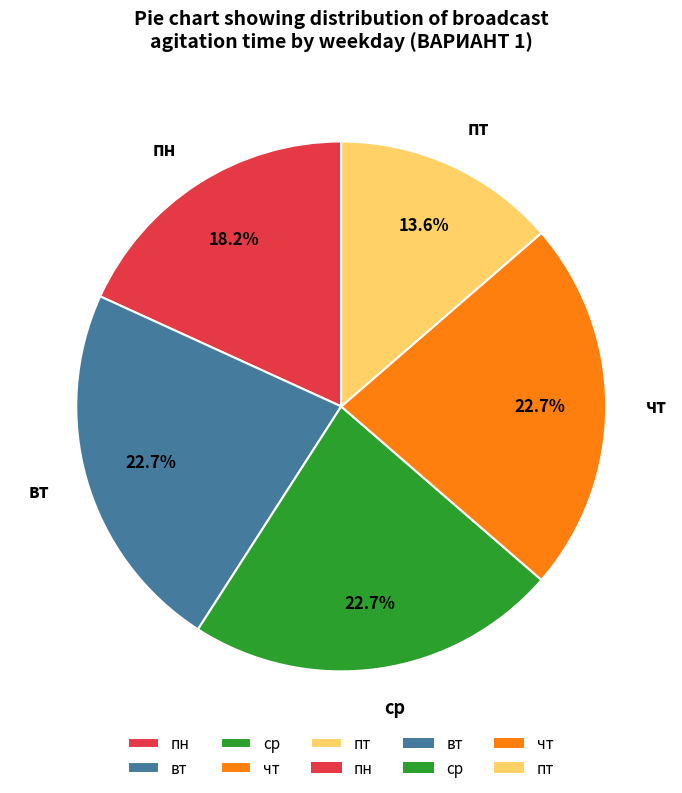

To the nearest percent, what is the average slice percentage?

20%